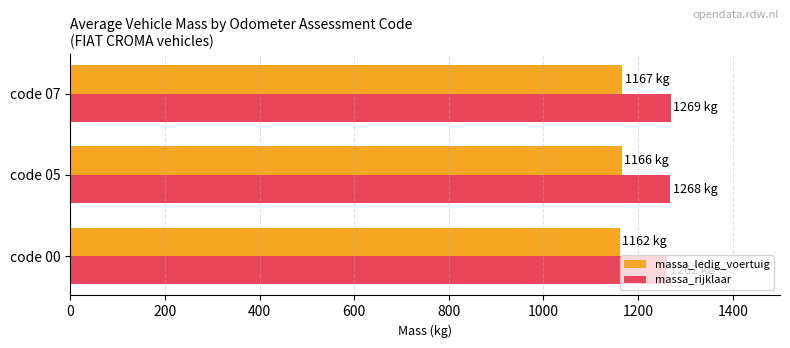

List the series in order of their peak value, lowest first.

massa_ledig_voertuig, massa_rijklaar